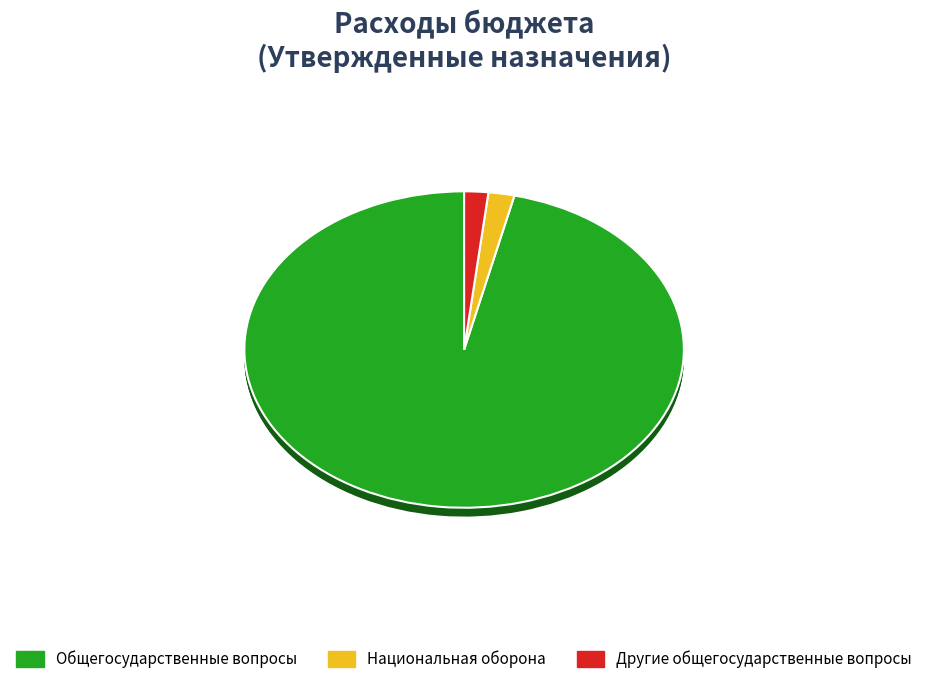

How many slices are in this pie chart?

3